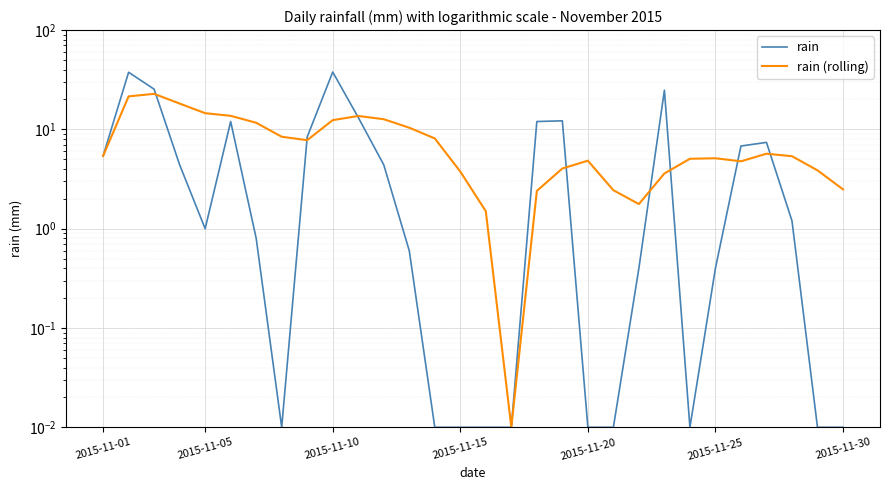

Where does the rain series first go above 1?

2015-11-01